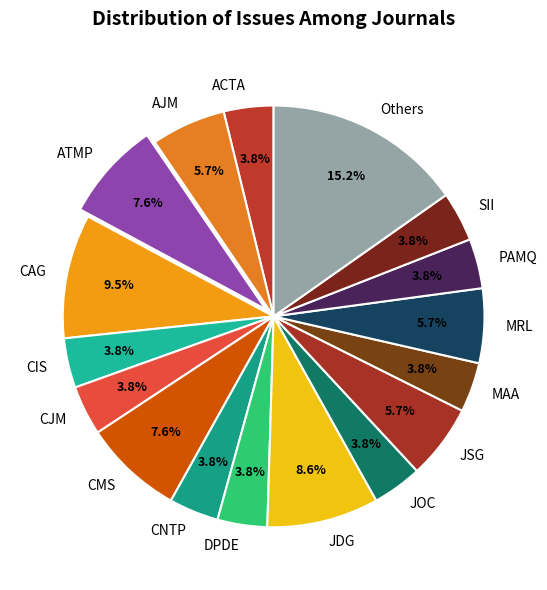

Is it true that JDG is 3% of the pie?

False